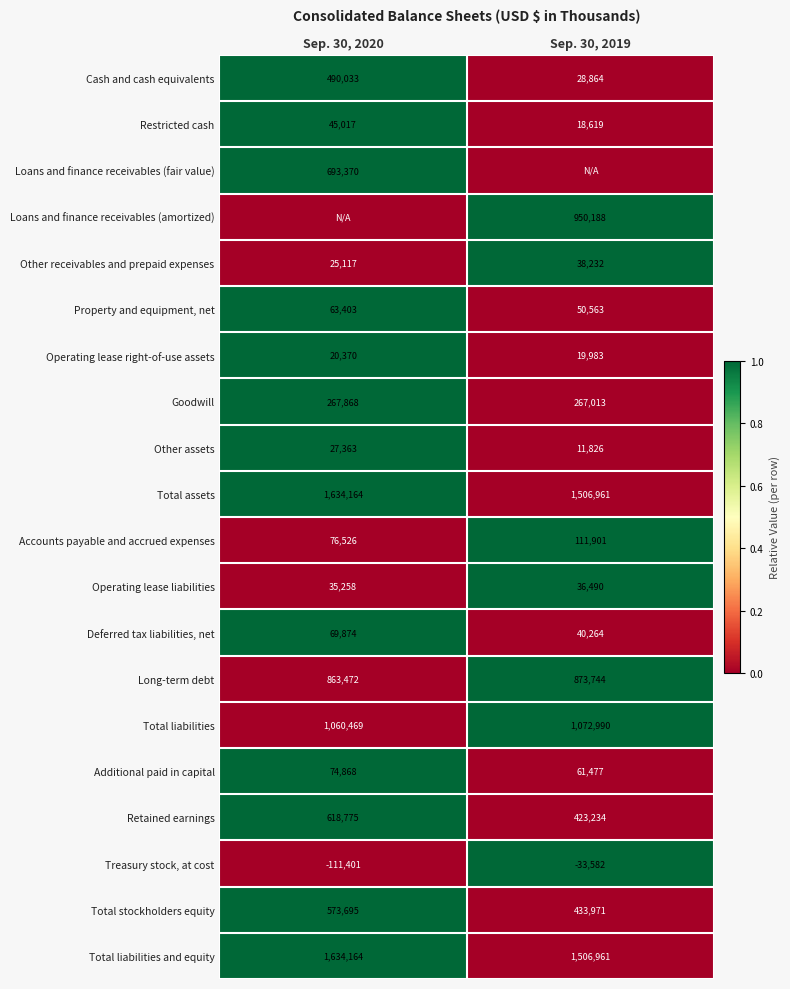

Which category has the lowest value in the Total assets series?

Sep. 30, 2019